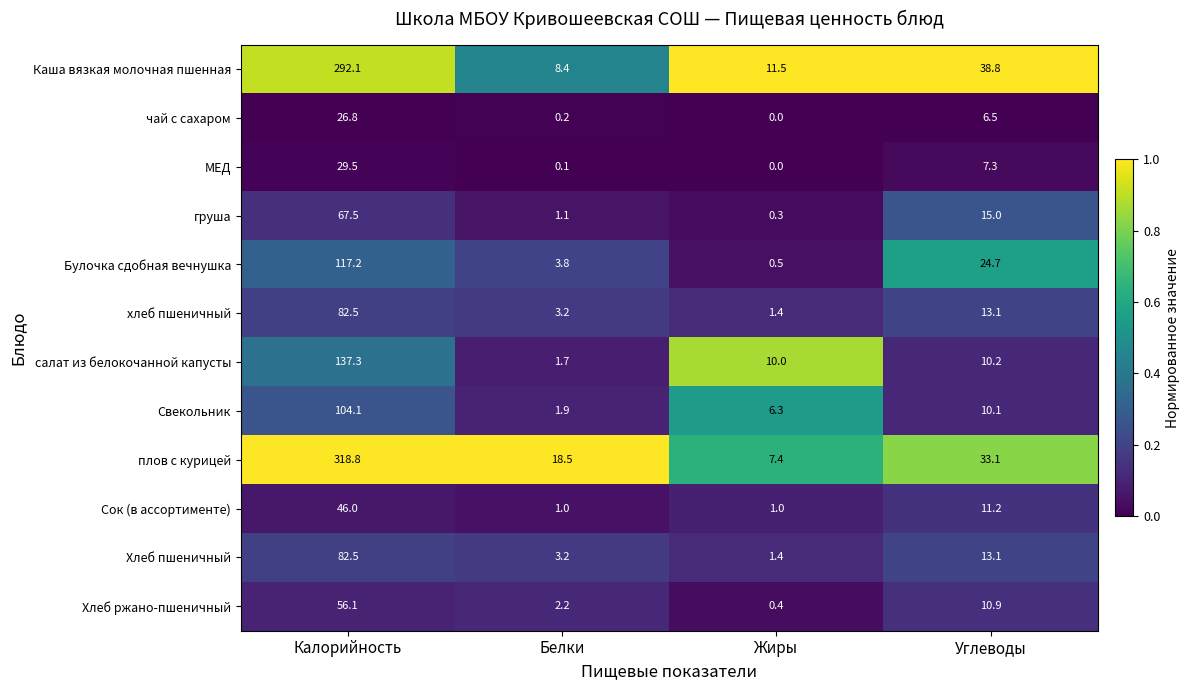

Which series changed the most between Белки and Жиры?

плов с курицей